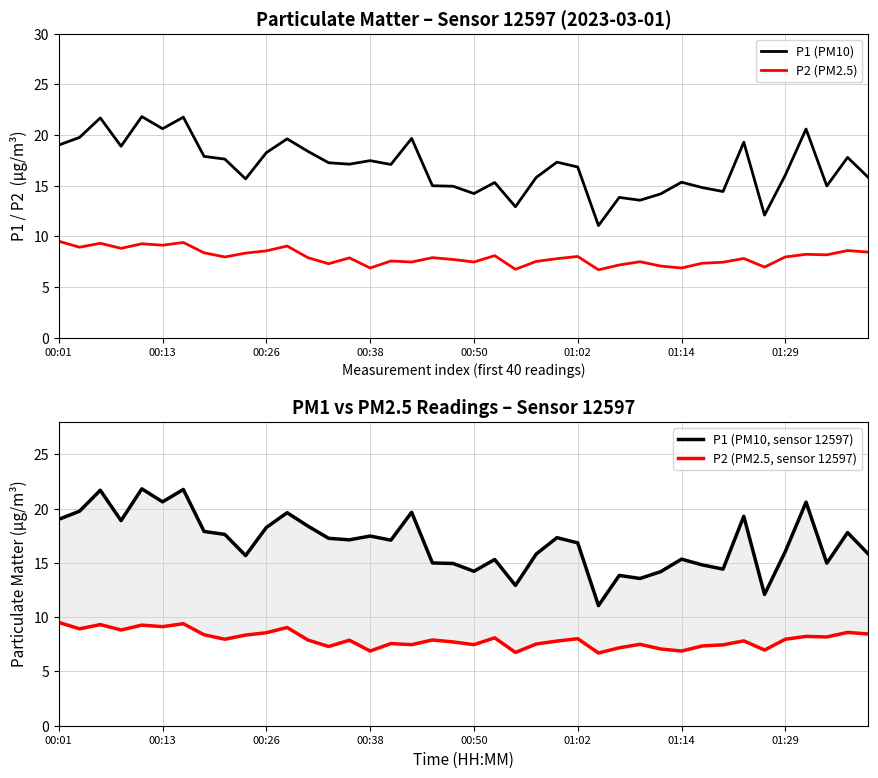

Rank the series by their maximum value, from lowest to highest.

P2 (PM2.5), P2 (PM2.5, sensor 12597), P1 (PM10), P1 (PM10, sensor 12597)